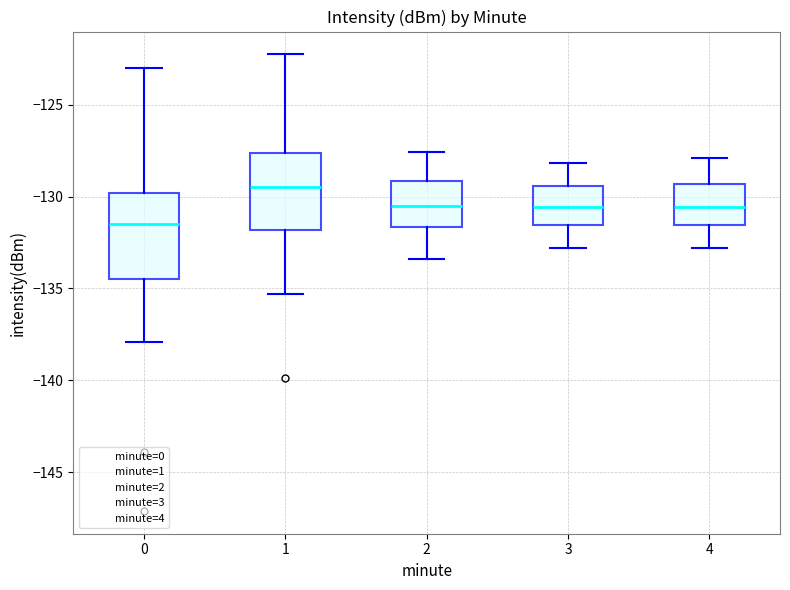

Reading left to right, read every box against the y-axis: the position of its median line, the range the box covers, and the ends of its whiskers. The values are not printed on the chart, so give them approximately, as read against the axis.

0: median -131.5, box -134.5 to -130.0, whiskers -138.0 to -123.0
1: median -129.5, box -132.0 to -127.5, whiskers -135.5 to -122.5
2: median -130.5, box -131.5 to -129.0, whiskers -133.5 to -127.5
3: median -130.5, box -131.5 to -129.5, whiskers -133.0 to -128.0
4: median -130.5, box -131.5 to -129.5, whiskers -133.0 to -128.0